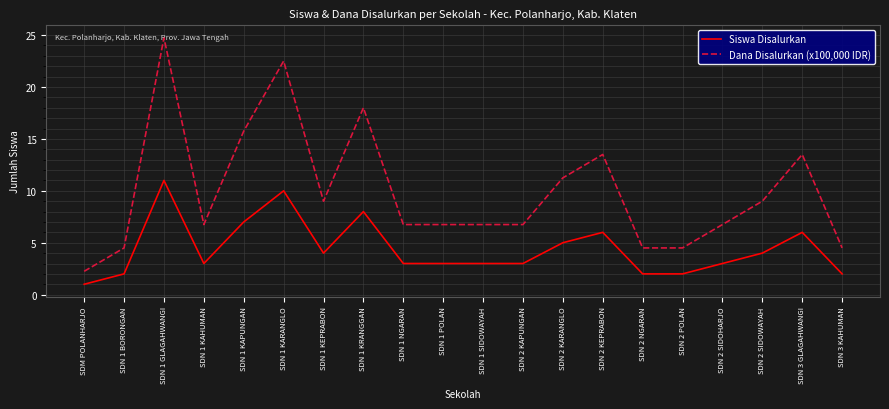

What is the minimum value shown in the chart?

1.0